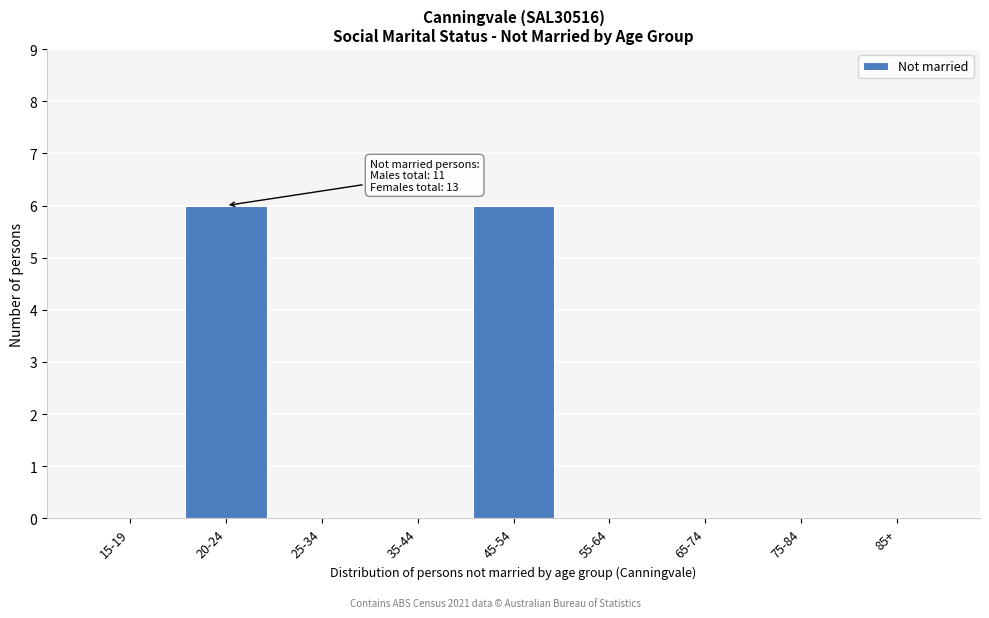

Reading left to right, list all the values displayed in this chart.

15-19=0	20-24=6	25-34=0	35-44=0	45-54=6	55-64=0	65-74=0	75-84=0	85+=0